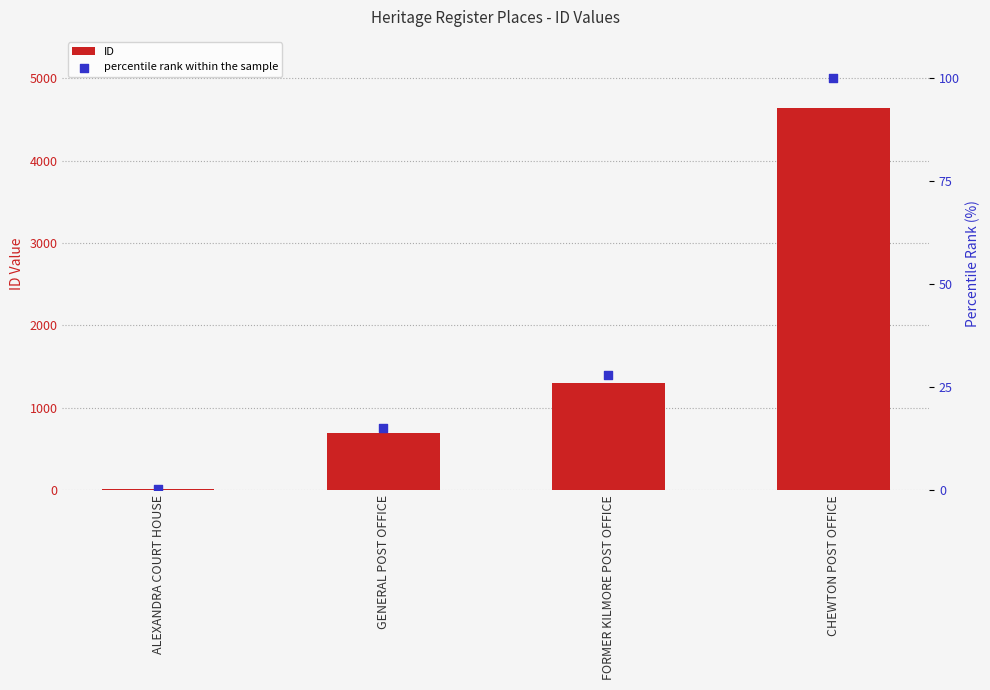

Is the value of ID at CHEWTON POST OFFICE greater than the value of percentile rank within the sample at FORMER KILMORE POST OFFICE?

Yes